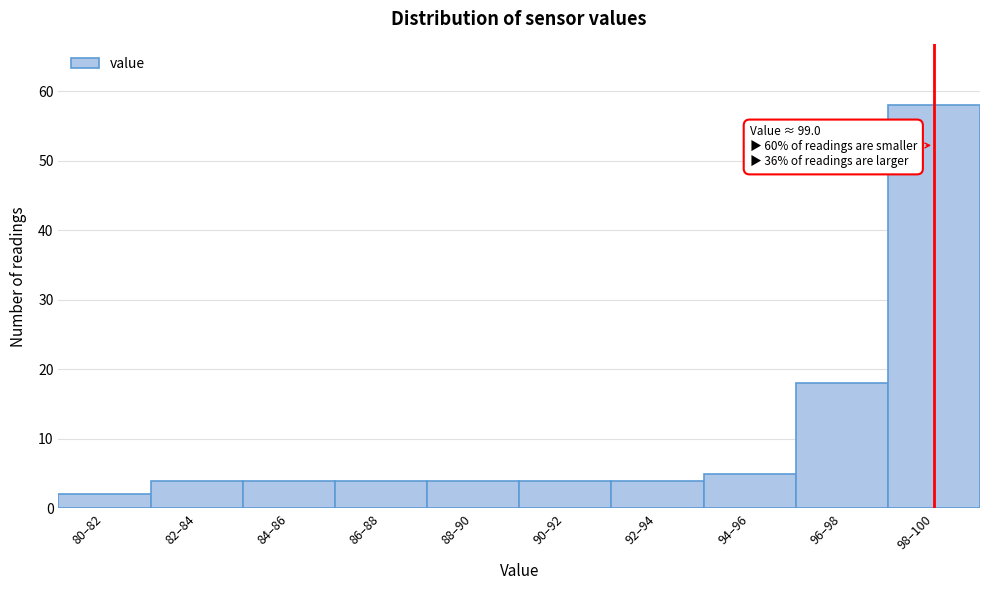

Reading left to right, list all the values displayed in this chart.

80–82=2	82–84=4	84–86=4	86–88=4	88–90=4	90–92=4	92–94=4	94–96=5	96–98=18	98–100=58